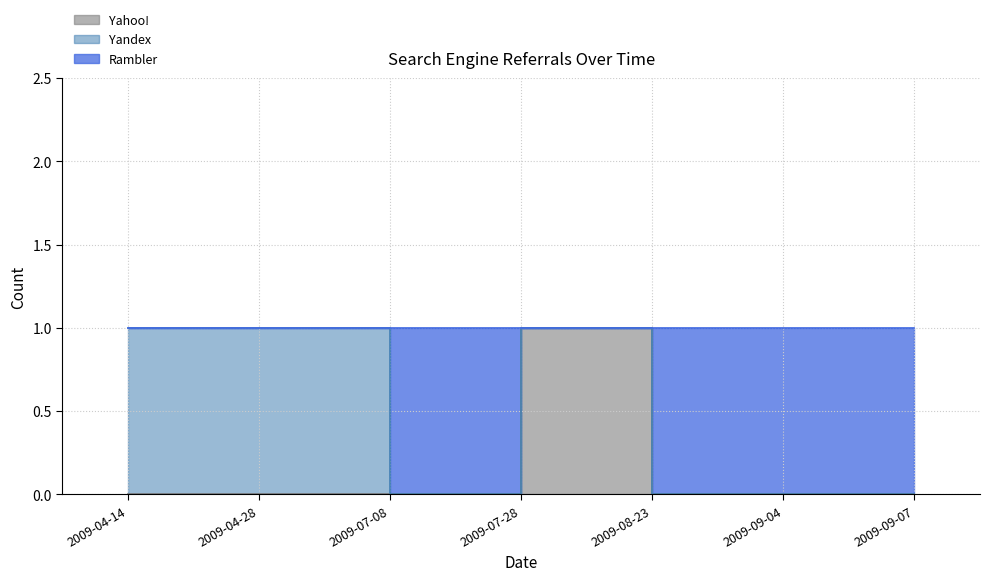

Between 2009-07-28 and 2009-09-07, which series saw the biggest shift?

Rambler